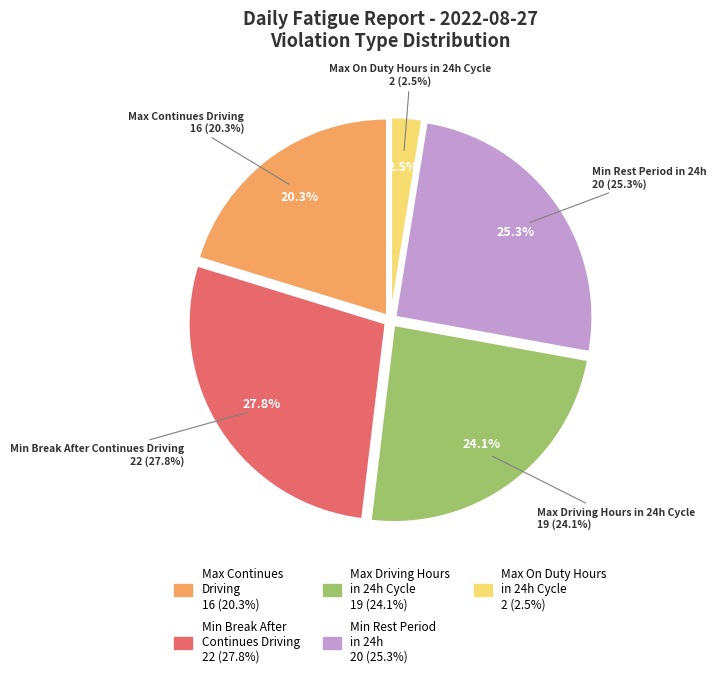

Which category has the smallest portion of the pie?

Max on Duty Hours in 24 Hour Cycle